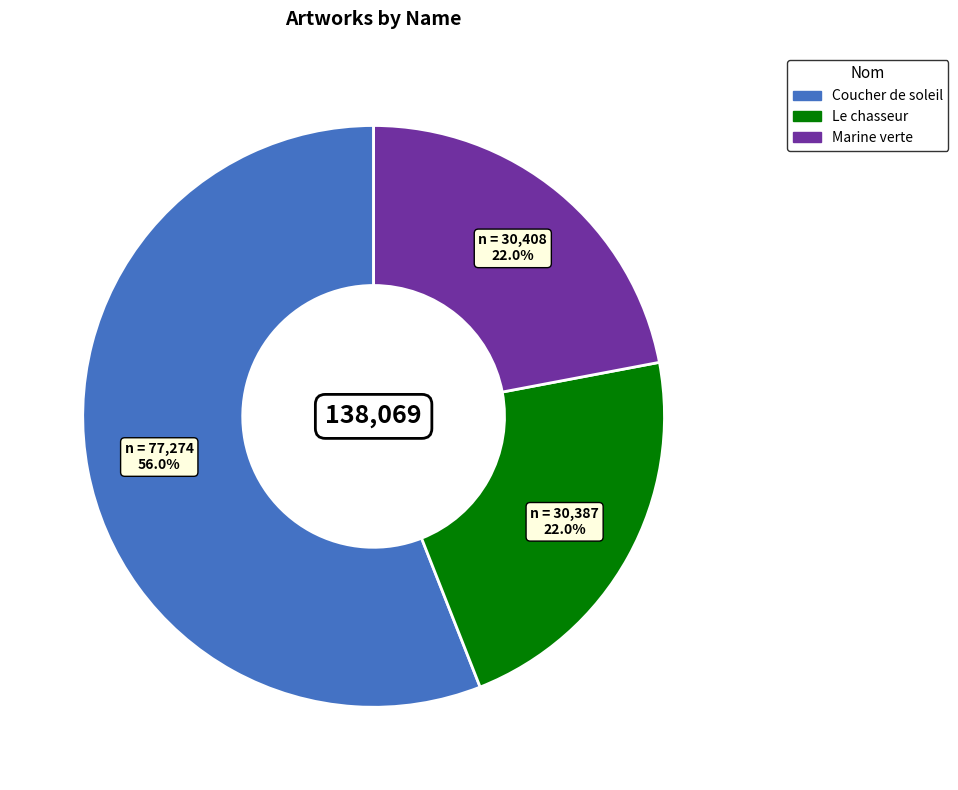

To the nearest percent, what is the average slice percentage?

33%